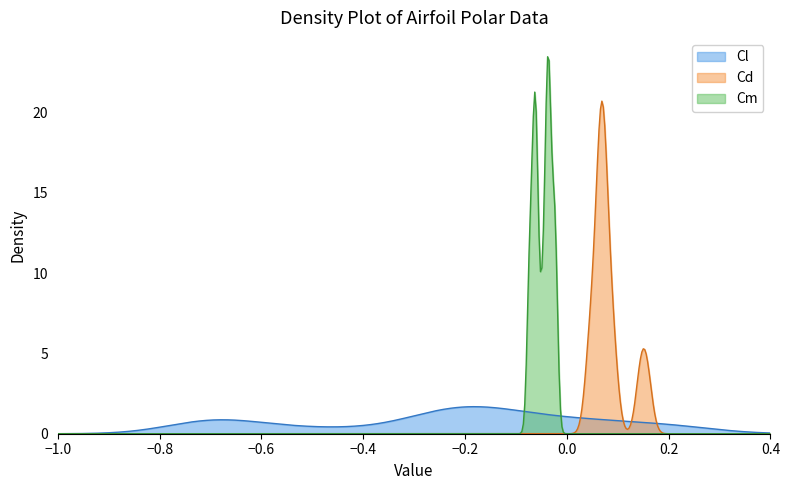

List the series in order of their peak value, highest first.

Cm, Cd, Cl